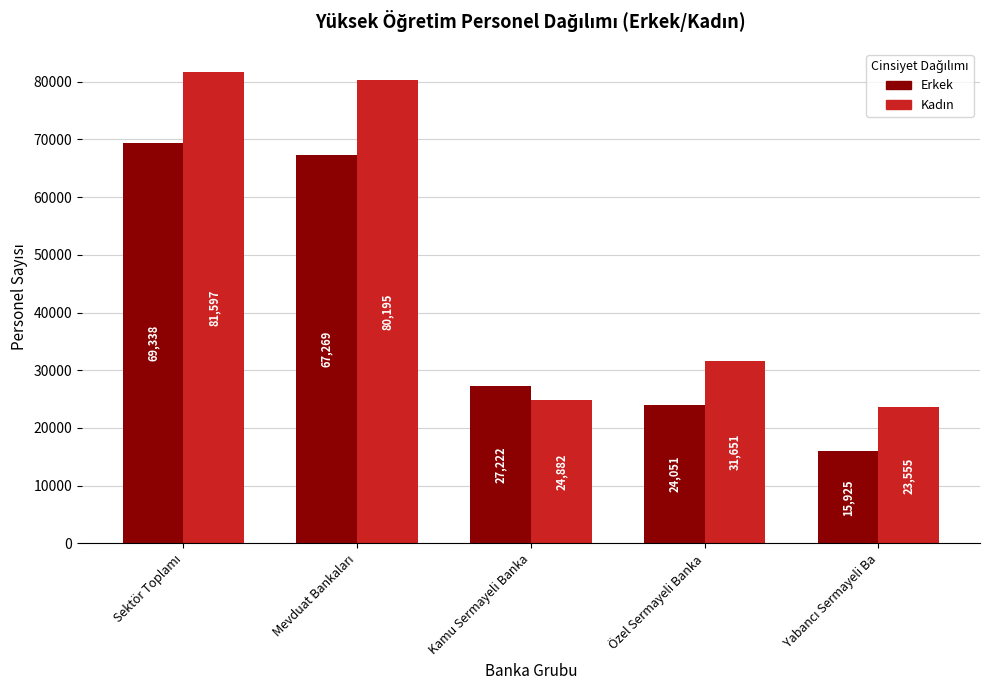

What is the total value across all series at Özel Sermayeli Banka?

55702